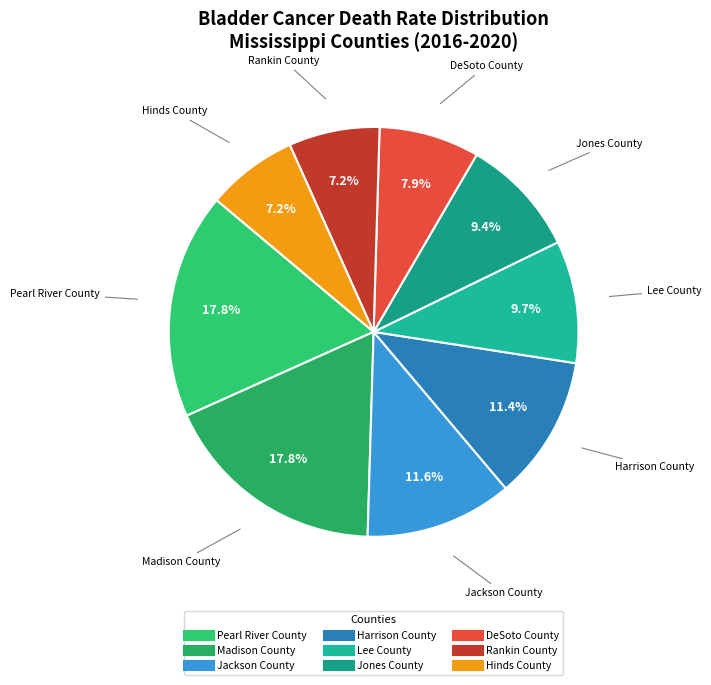

How many segments does this pie chart have?

9